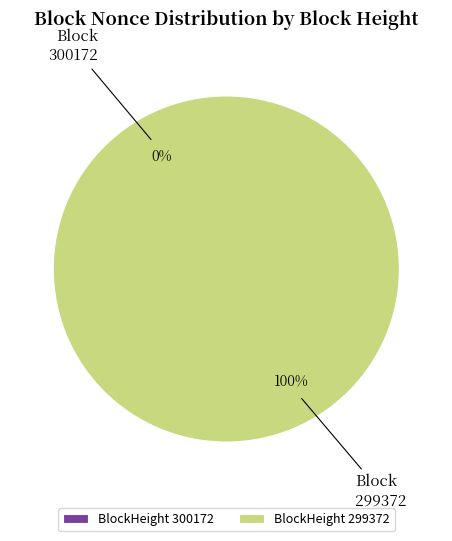

Rank the categories by value from lowest to highest.

300172, 299372